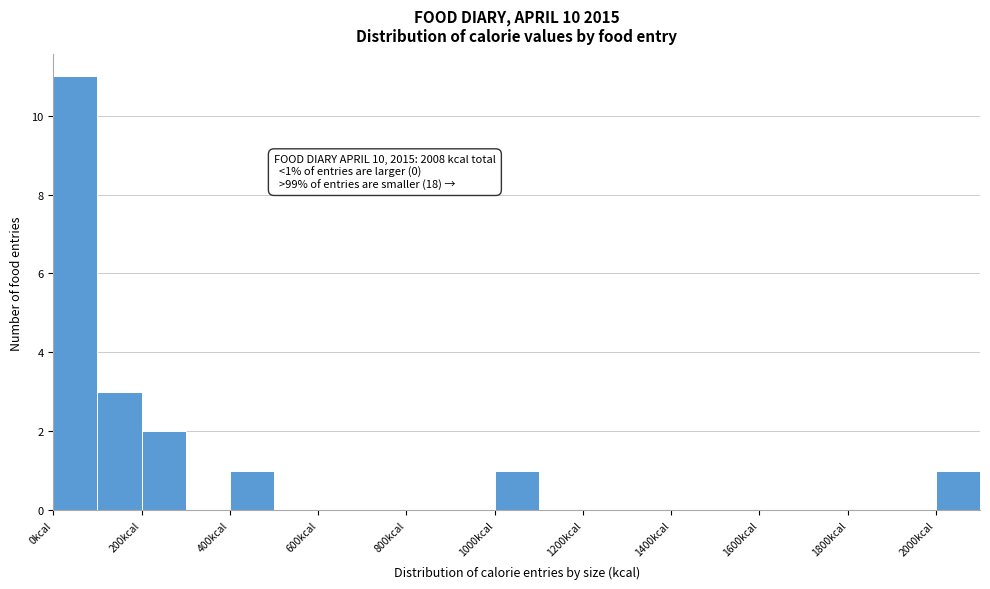

Over which range of the x-axis is the bar tallest?

0 to 100